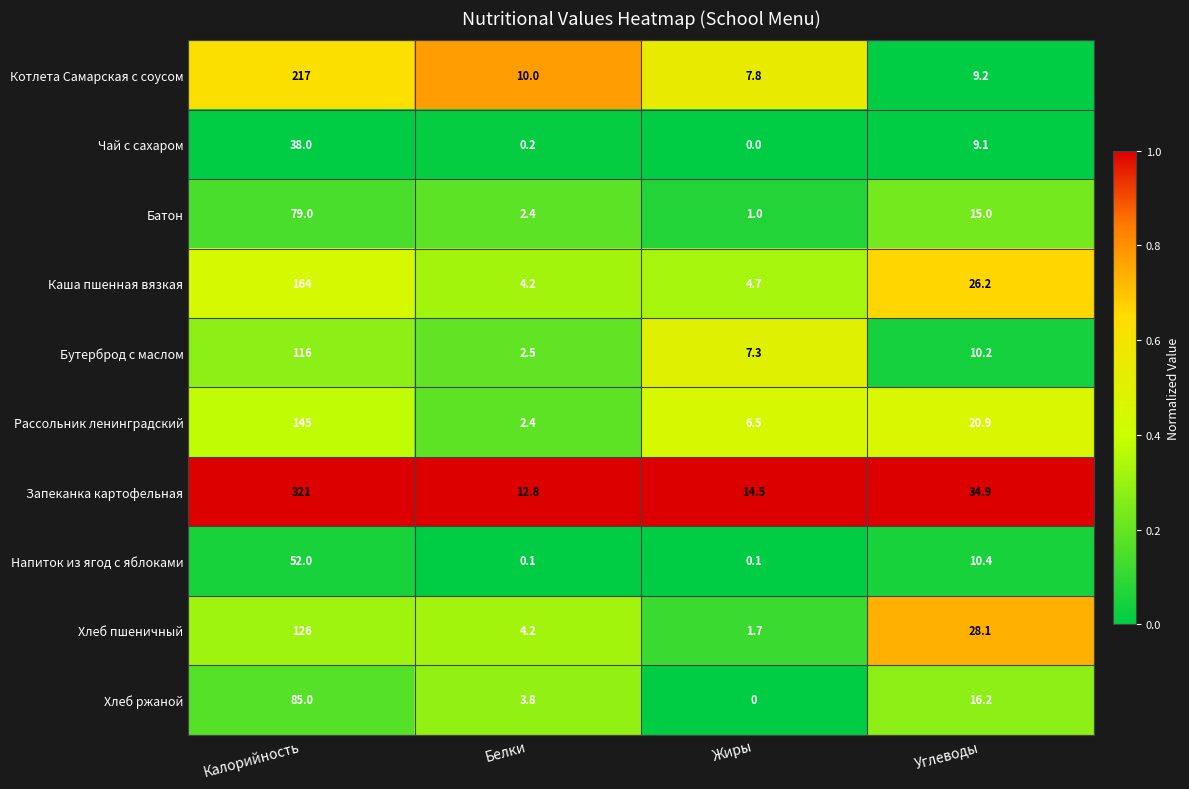

List the series in order of their peak value, lowest first.

Чай с сахаром, Напиток из ягод с яблоками, Батон, Хлеб ржаной, Бутерброд с маслом, Хлеб пшеничный, Рассольник ленинградский, Каша пшенная вязкая, Котлета Самарская с соусом, Запеканка картофельная